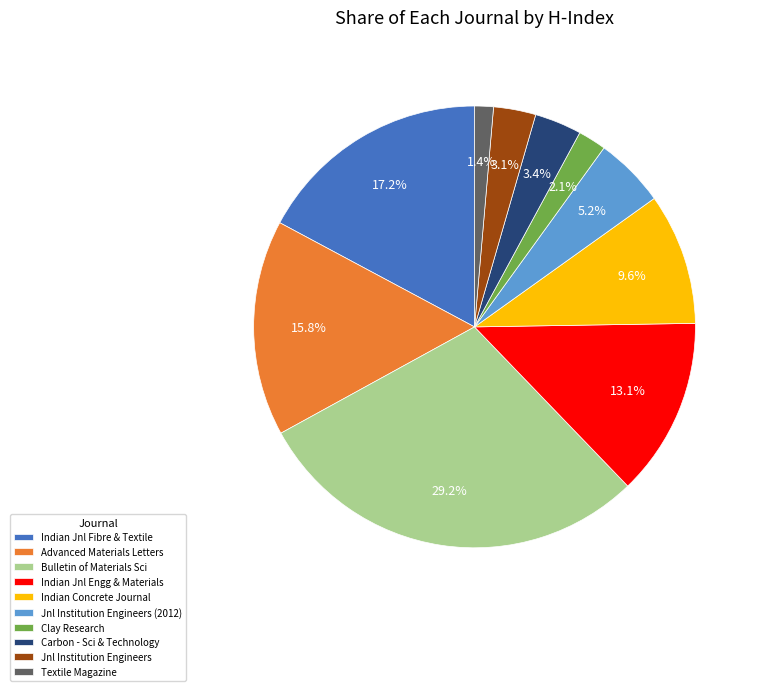

Which category has the biggest portion of the pie?

Bulletin of Materials Sci